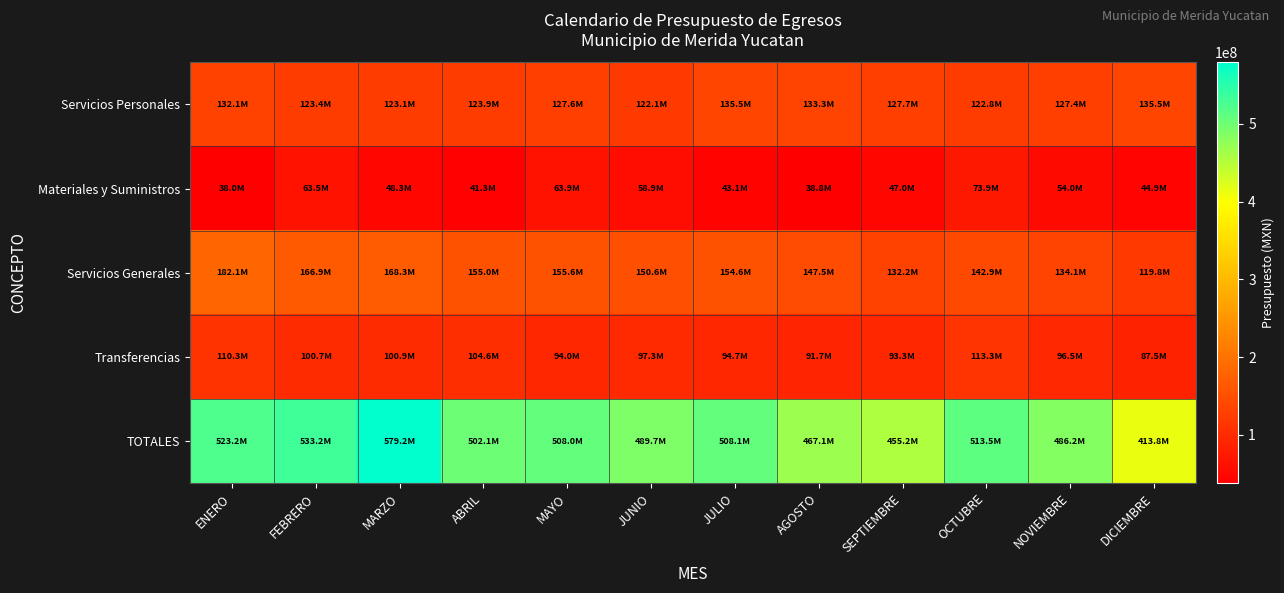

Reading right to left, extract all data points from this chart.

Servicios Personales: DICIEMBRE=135528577	NOVIEMBRE=127358074	OCTUBRE=122845502	SEPTIEMBRE=127681930	AGOSTO=133285130	JULIO=135492759	JUNIO=122118376	MAYO=127644299	ABRIL=123900885	MARZO=123103249	FEBRERO=123367434	ENERO=132149501
Materiales y Suministros: DICIEMBRE=44914050	NOVIEMBRE=54001927	OCTUBRE=73904715	SEPTIEMBRE=47035430	AGOSTO=38794884	JULIO=43051413	JUNIO=58939822	MAYO=63863525	ABRIL=41256632	MARZO=48258960	FEBRERO=63524195	ENERO=38039842
Servicios Generales: DICIEMBRE=119793565	NOVIEMBRE=134114983	OCTUBRE=142873382	SEPTIEMBRE=132192722	AGOSTO=147453670	JULIO=154636526	JUNIO=150604273	MAYO=155556231	ABRIL=155023417	MARZO=168250771	FEBRERO=166932996	ENERO=182065960
Transferencias: DICIEMBRE=87520990	NOVIEMBRE=96543720	OCTUBRE=113333434	SEPTIEMBRE=93320997	AGOSTO=91651201	JULIO=94686596	JUNIO=97291159	MAYO=94041463	ABRIL=104620316	MARZO=100894908	FEBRERO=100724652	ENERO=110347003
TOTALES: DICIEMBRE=413790949	NOVIEMBRE=486151176	OCTUBRE=513467366	SEPTIEMBRE=455209471	AGOSTO=467139777	JULIO=508059480	JUNIO=489672669	MAYO=508033718	ABRIL=502105320	MARZO=579168462	FEBRERO=533151839	ENERO=523194972